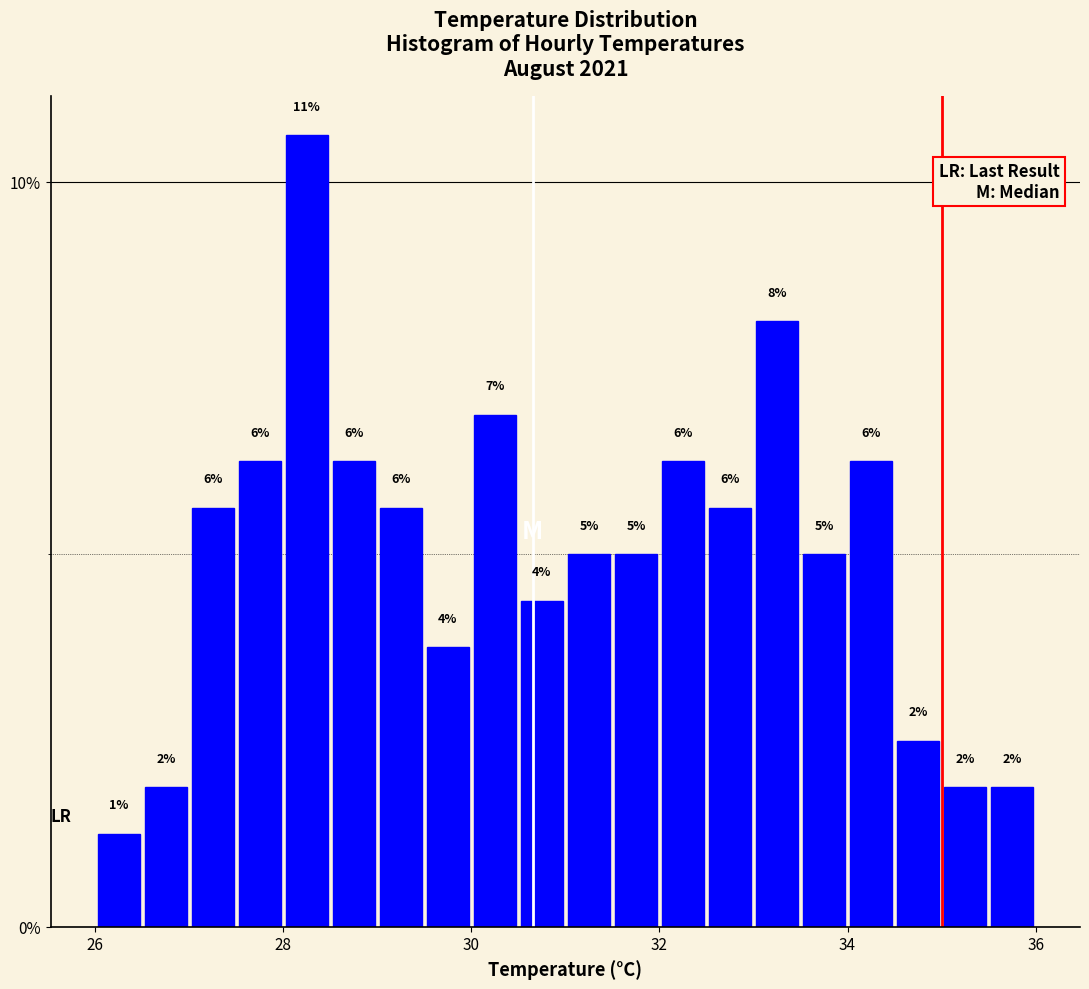

Around what value on the x-axis is the tallest bar? Give the approximate position of its centre, as read against the axis.

28.2